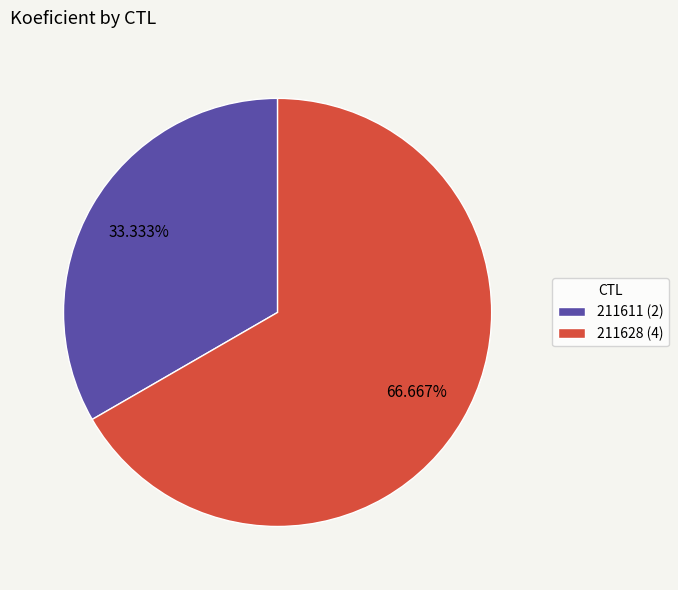

The 211611 slice represents 48% of the pie. True or false?

False